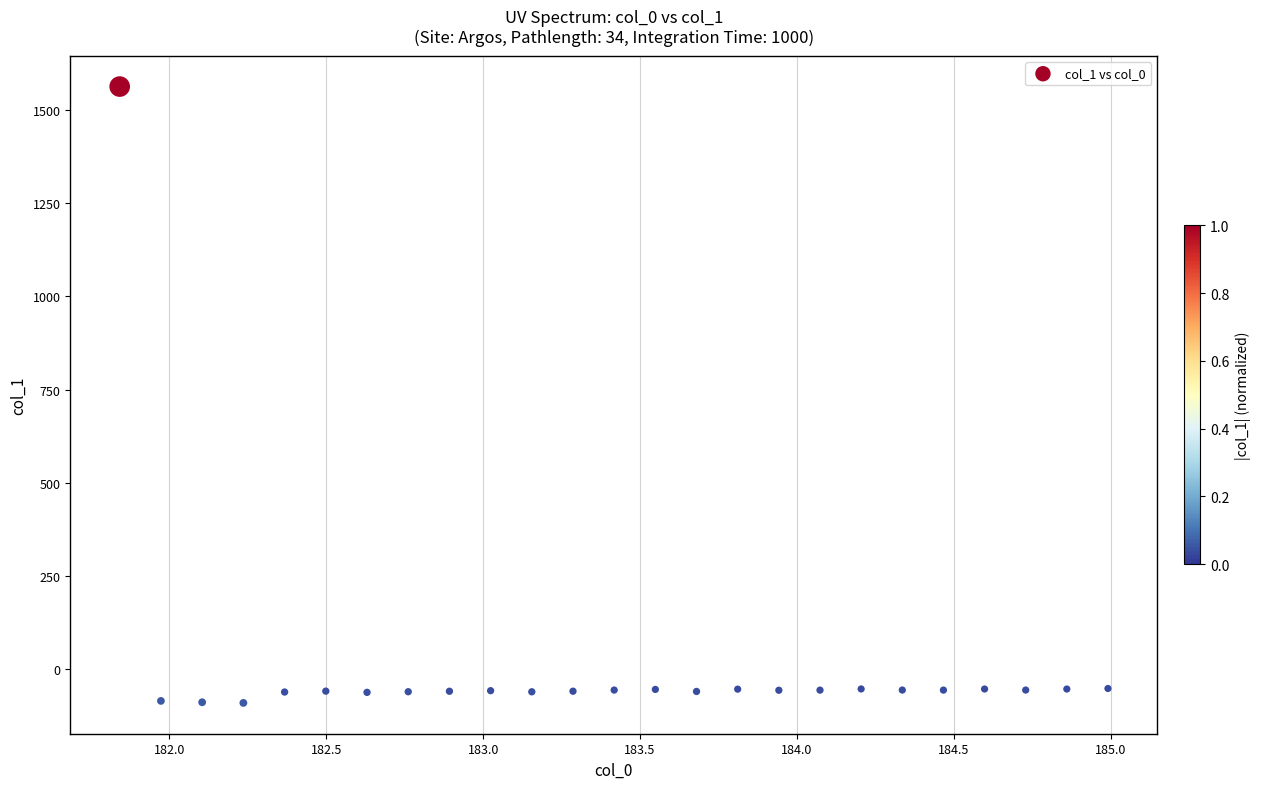

What is the range of X values (max minus min)?

3.1